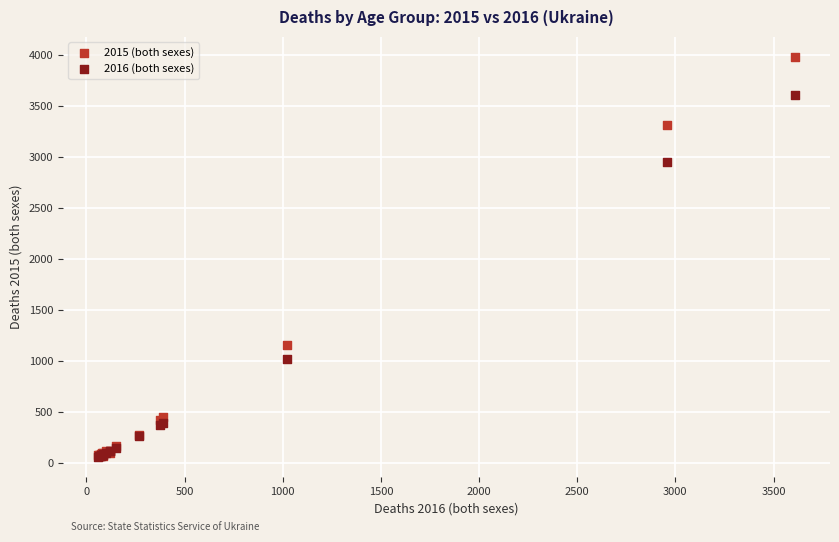

In the 2016 (both sexes) series, what Y value is closest to 1834?

1022